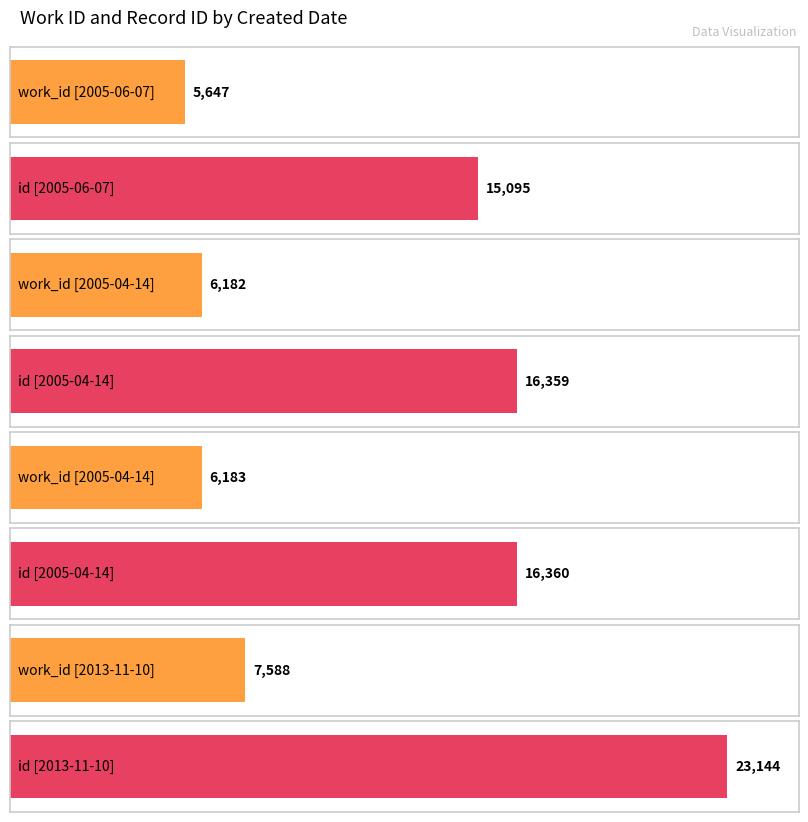

What is the label of the 4th bar from the right?

2005-06-07